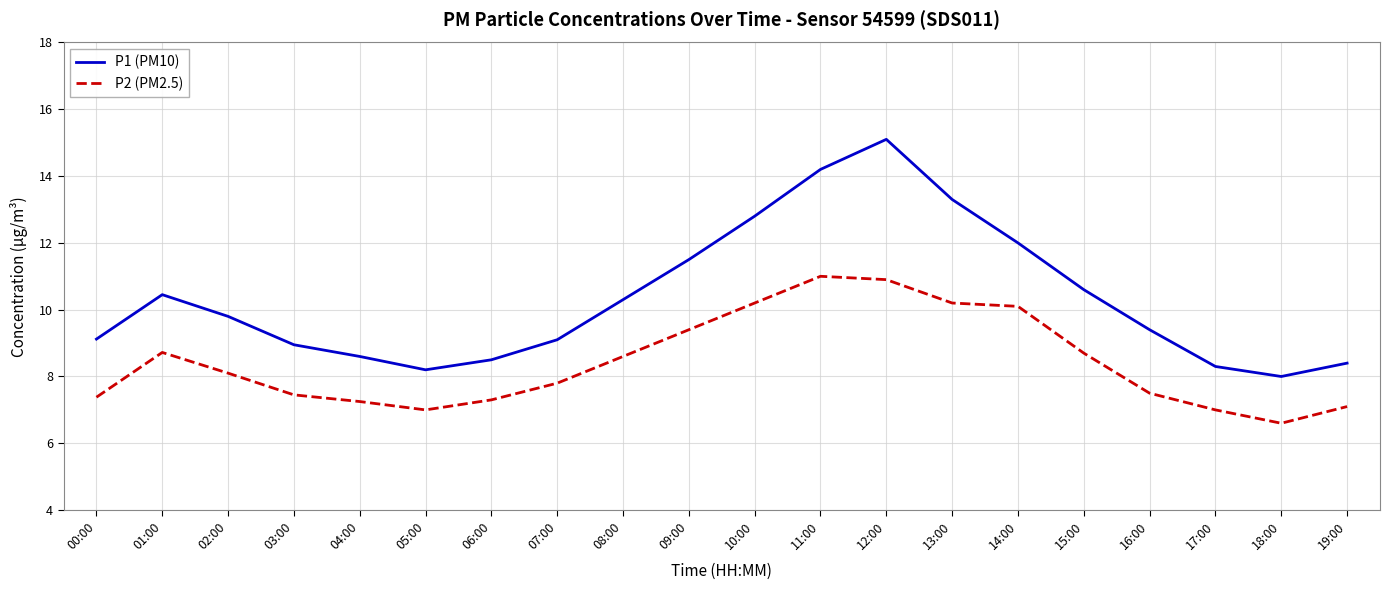

Count the number of data series in this chart.

2